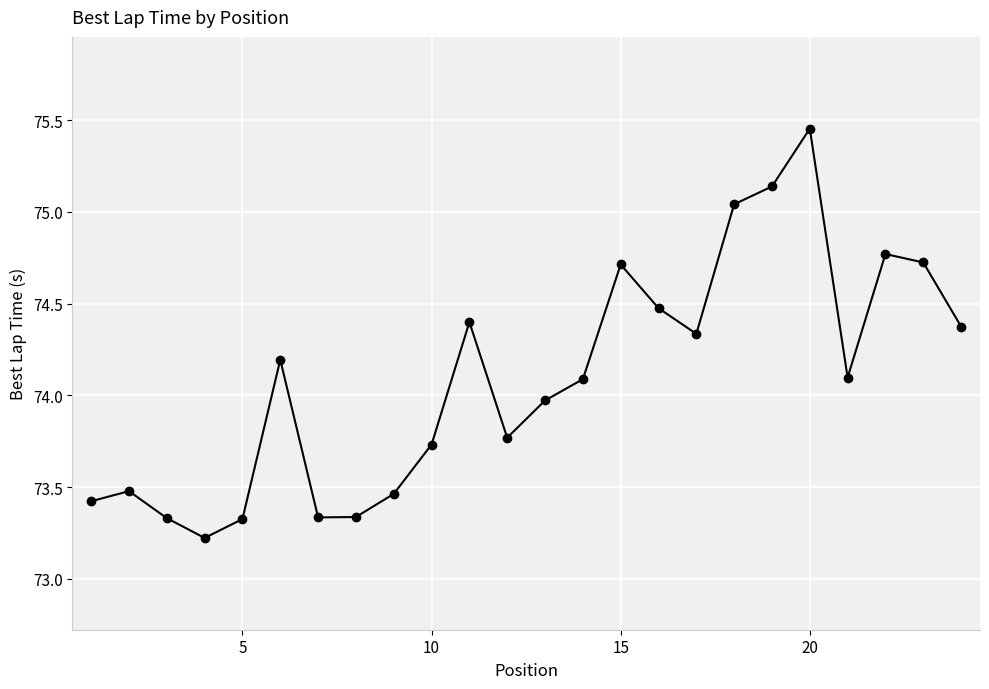

What is the average value?

74.1